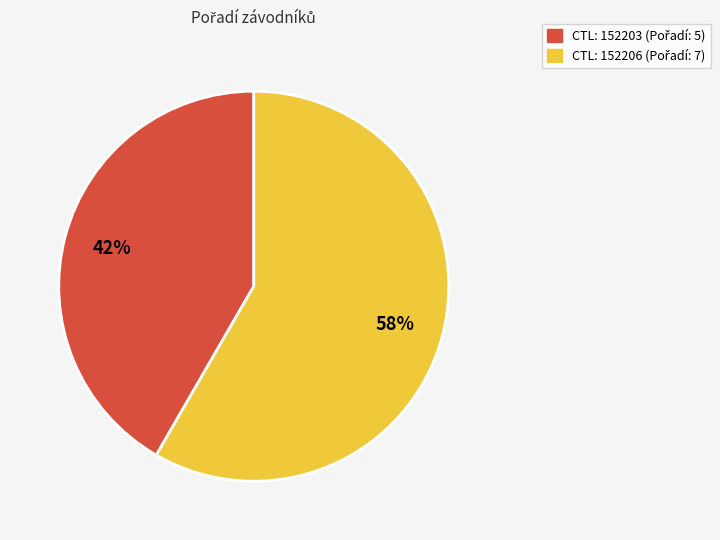

Does any single category account for the majority?

Yes